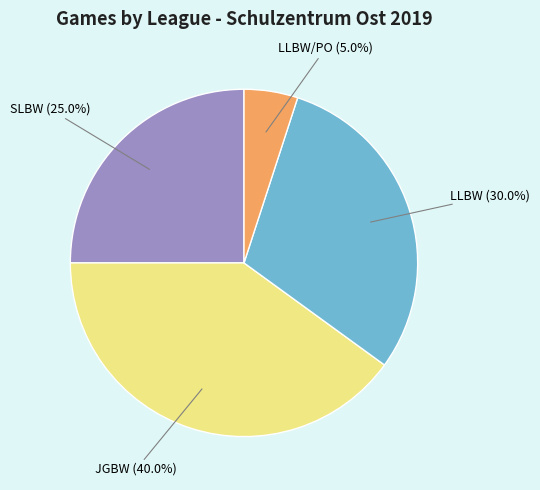

What is the ratio of the value at SLBW to the value at LLBW?

0.8